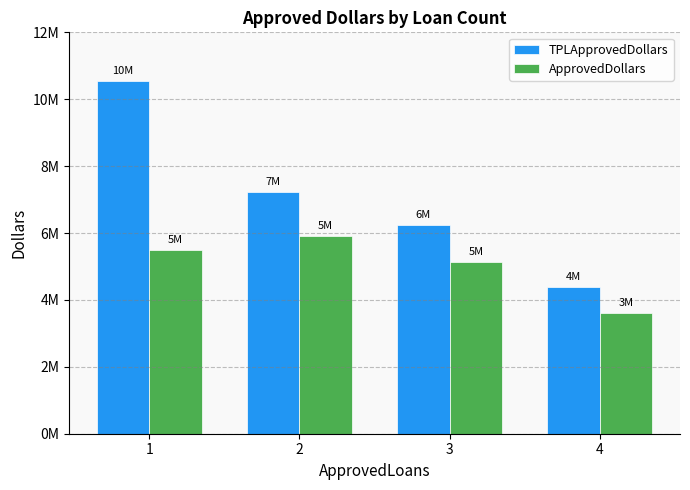

At how many categories does at least one series exceed 10482038?

1